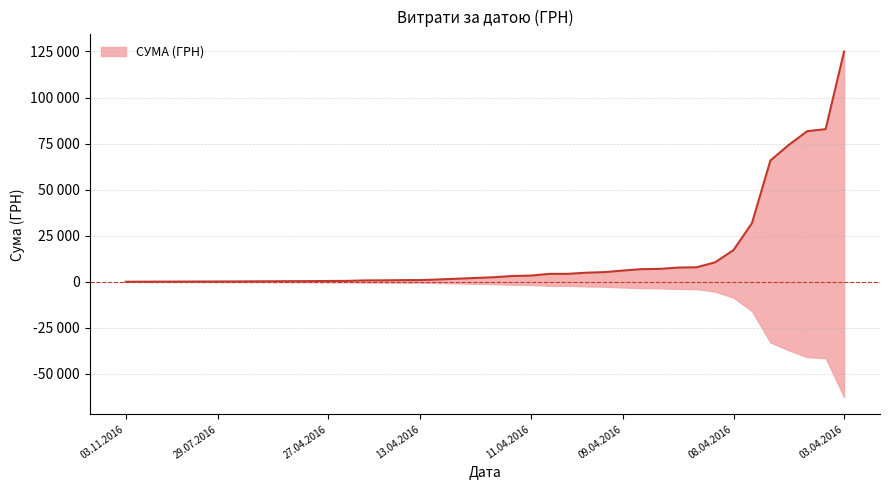

How many data points does each series have?

40